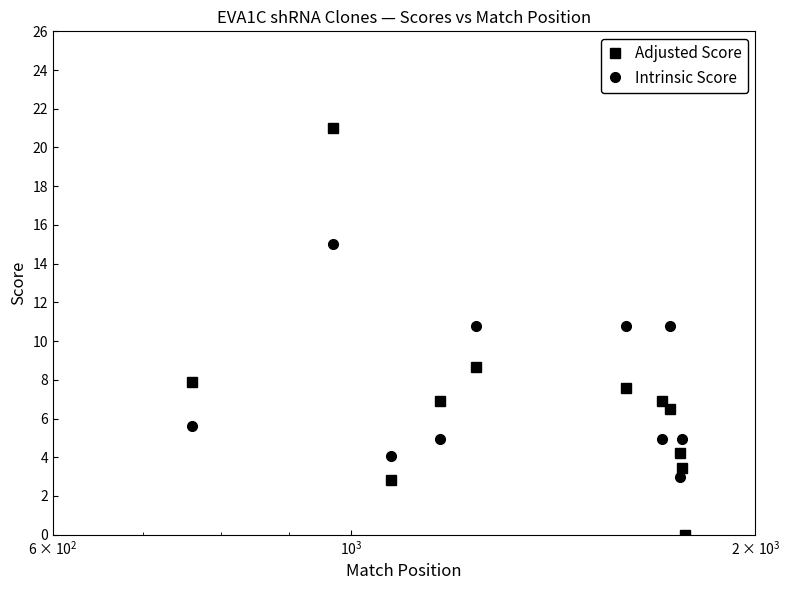

What is the value of the Adjusted Score point at the 8th from the left?

6.5